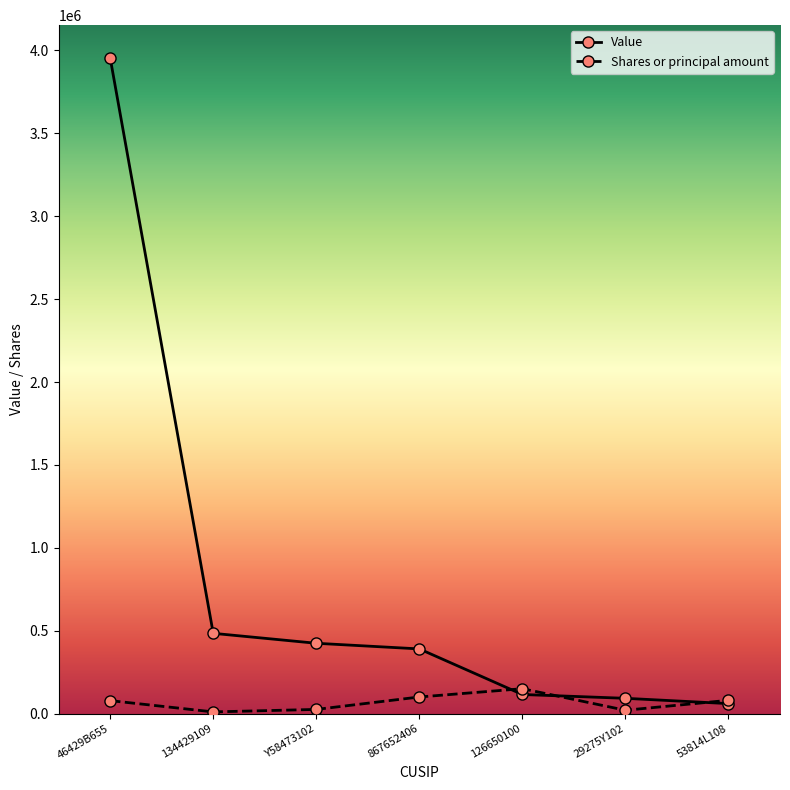

Which series has the largest total across all categories?

Value